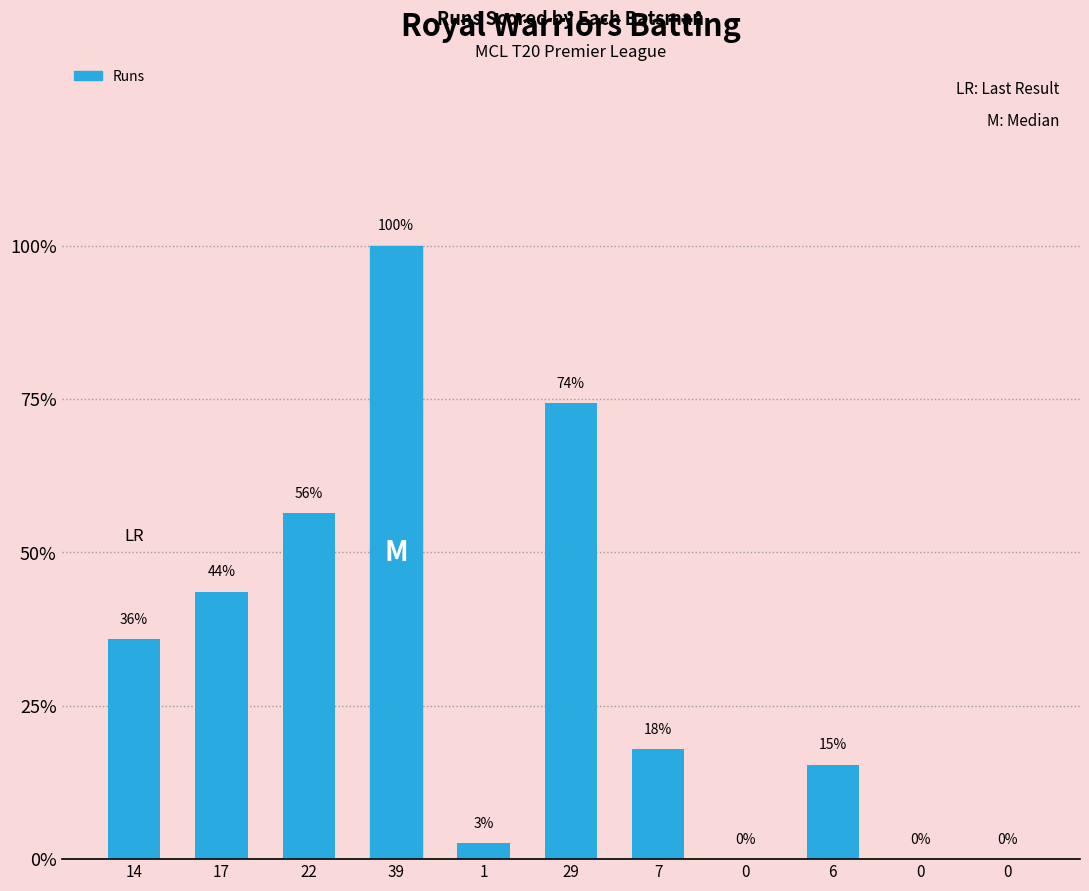

Are the bars horizontal?

No